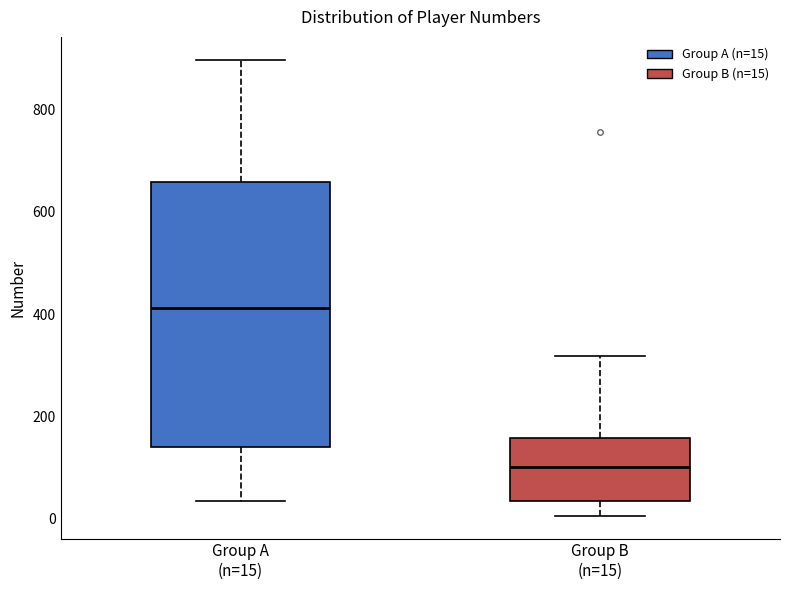

Reading left to right, transcribe this box plot: for each box, give where its median line is, the range the box spans, and where its two whiskers end, as read against the y-axis. The values are not printed on the chart, so give them approximately, as read against the axis.

Group A (n=15): median 420, box 140 to 660, whiskers 40 to 900
Group B (n=15): median 100, box 40 to 160, whiskers 0 to 320